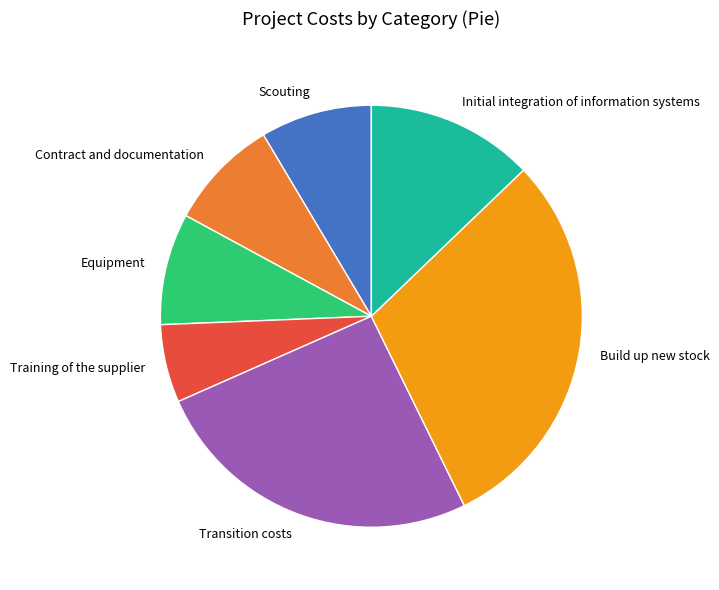

Combined, do Equipment and Scouting account for over 50%?

No